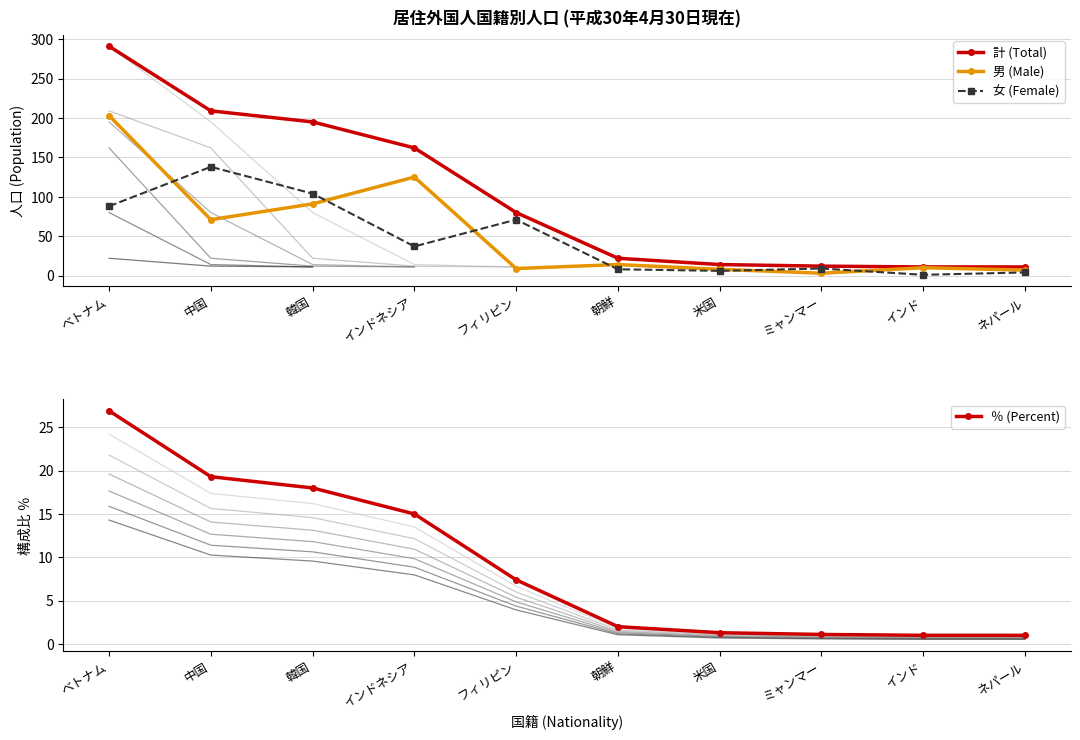

The value of 女 (Female) at 米国 is 6.0. True or false?

True